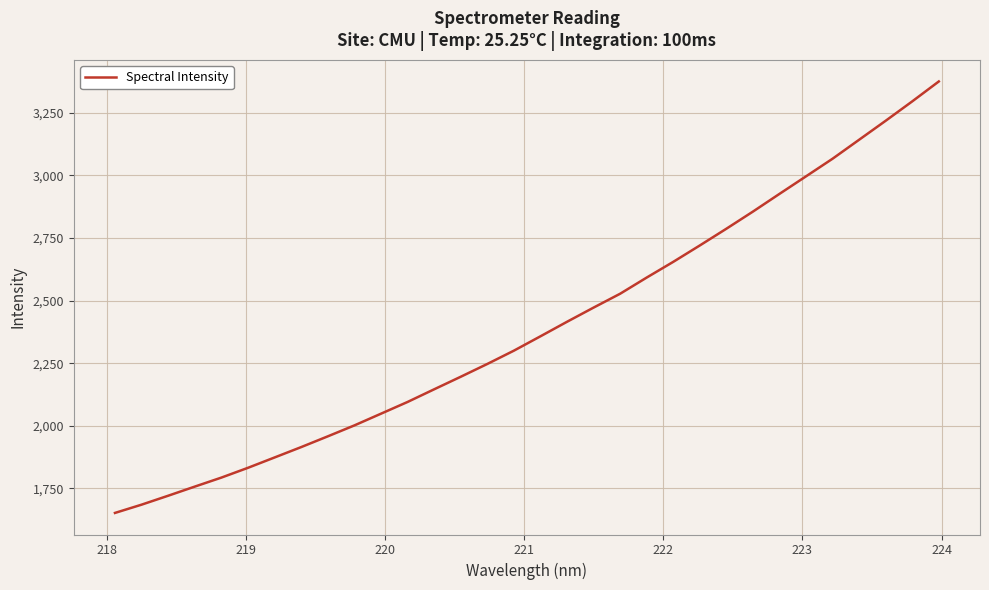

What is the greatest value displayed?

3374.2